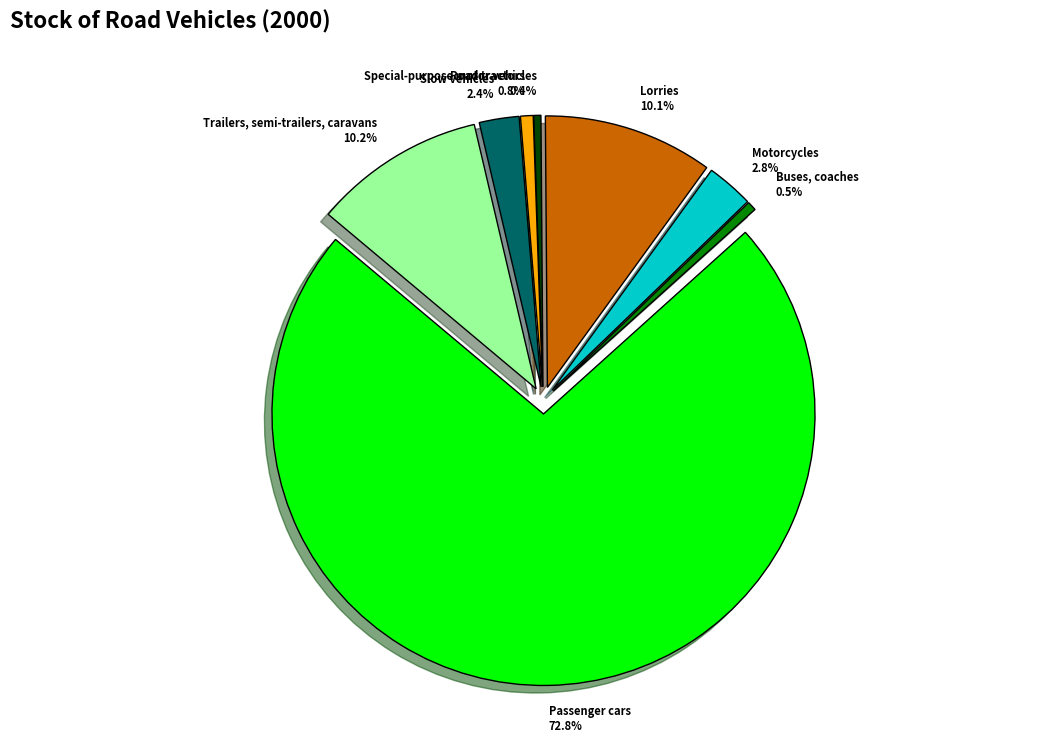

How many slices are in this pie chart?

8